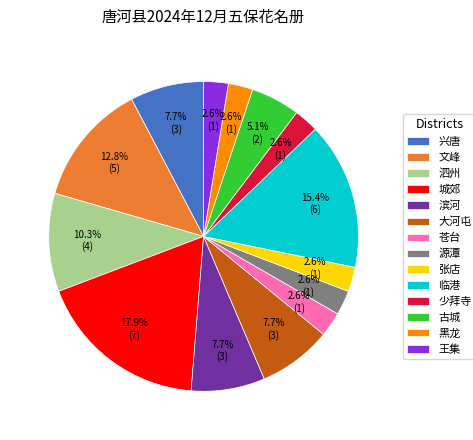

Do 滨河 and 大河屯 together represent more than half of the pie?

No